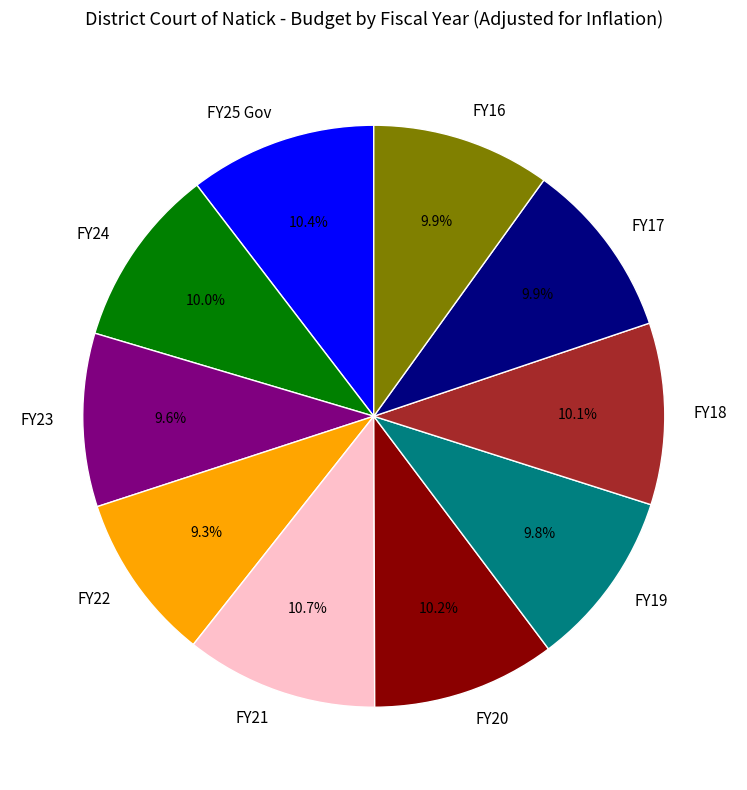

Does any single category account for the majority?

No